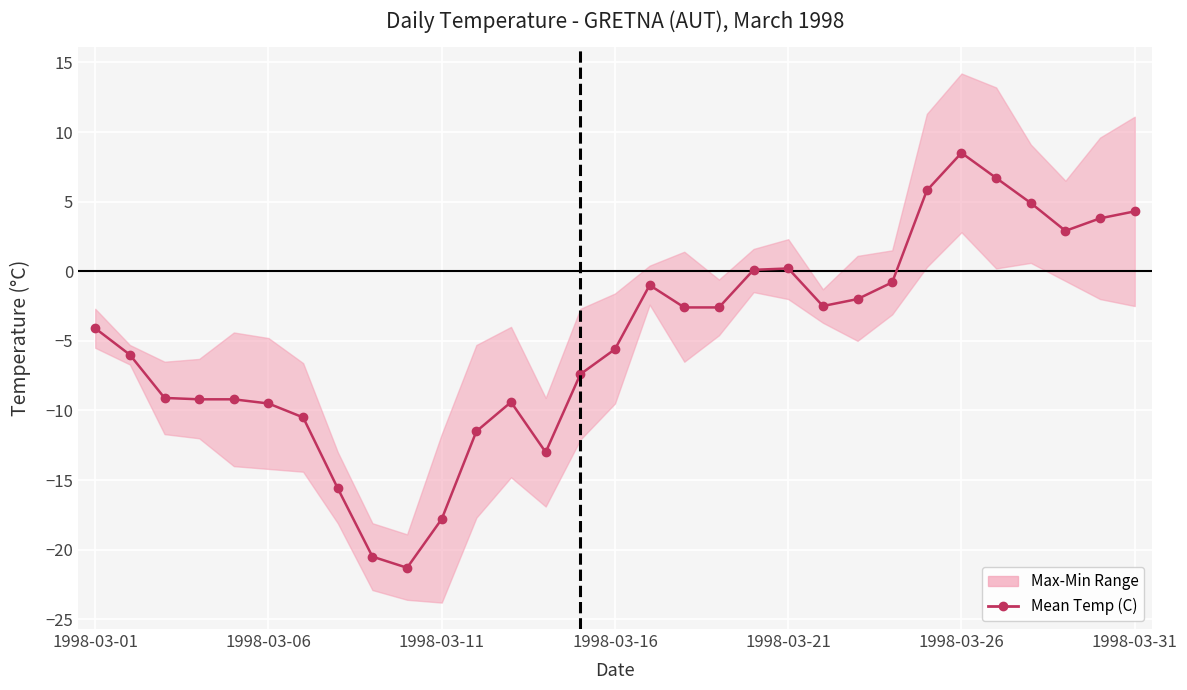

The value at 23 is -0.3. True or false?

False